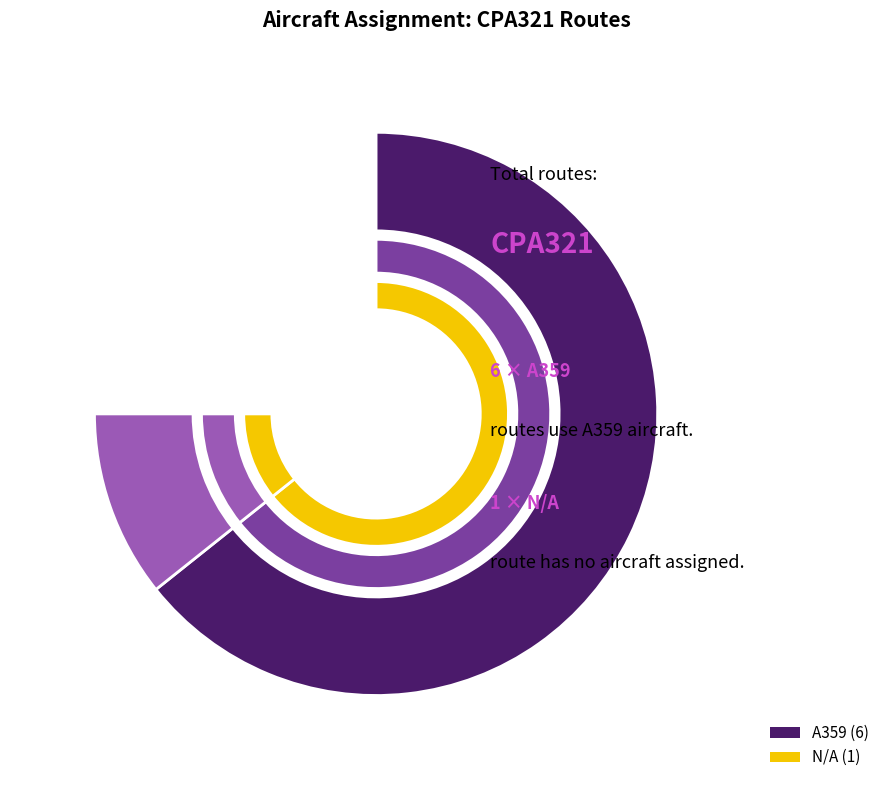

Does any single category account for the majority?

Yes